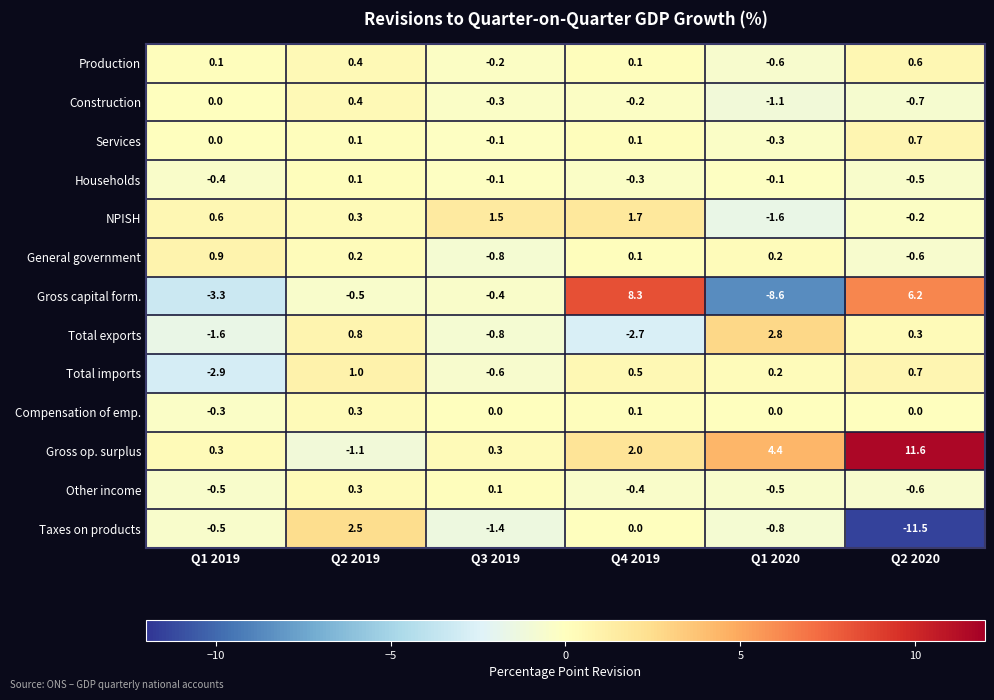

What is the smallest value displayed?

-11.5